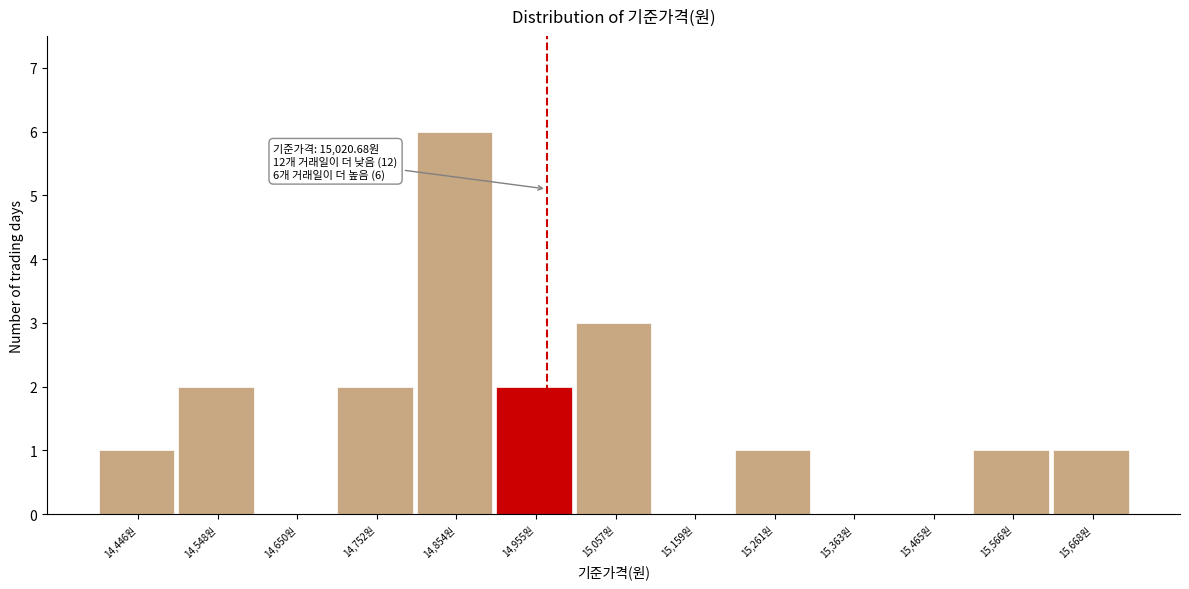

Reading right to left, transcribe all the data shown in this chart.

15,668원=1	15,566원=1	15,465원=0	15,363원=0	15,261원=1	15,159원=0	15,057원=3	14,955원=2	14,854원=6	14,752원=2	14,650원=0	14,548원=2	14,446원=1